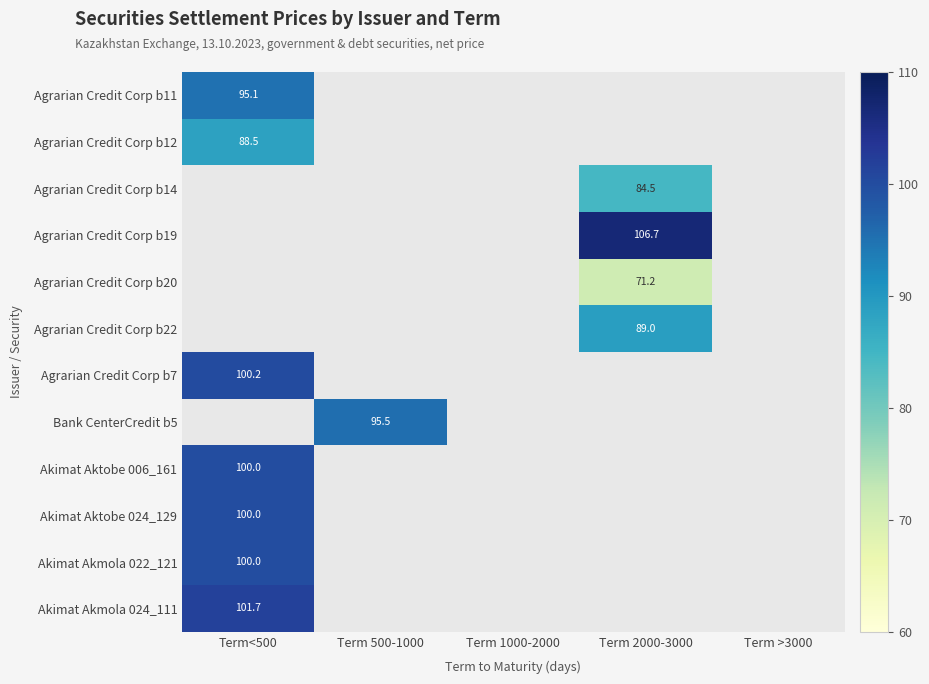

Which label corresponds to the smallest value in the chart?

Term 500-1000